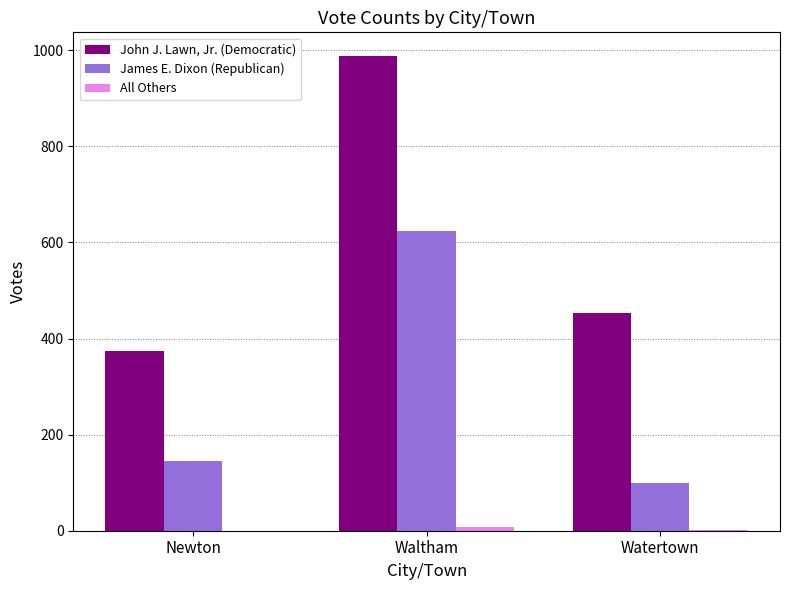

What is the maximum value shown in the chart?

988